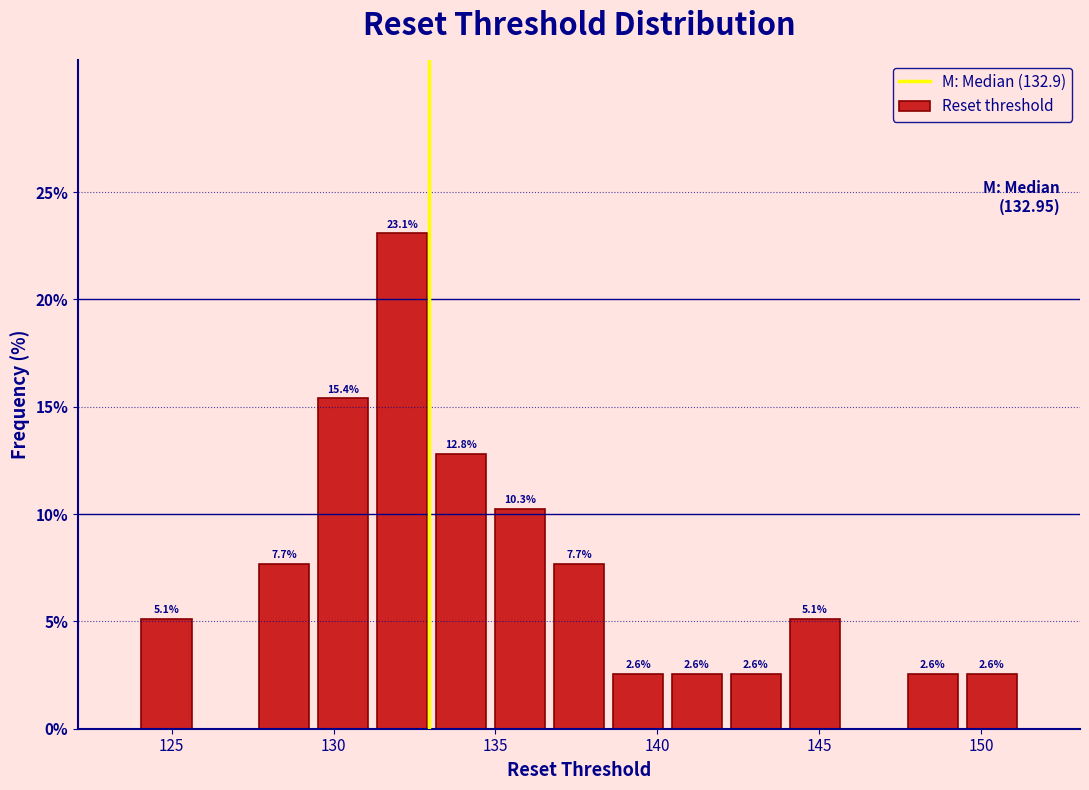

Around what value on the x-axis is the tallest bar? Give the approximate position of its centre, as read against the axis.

132.0